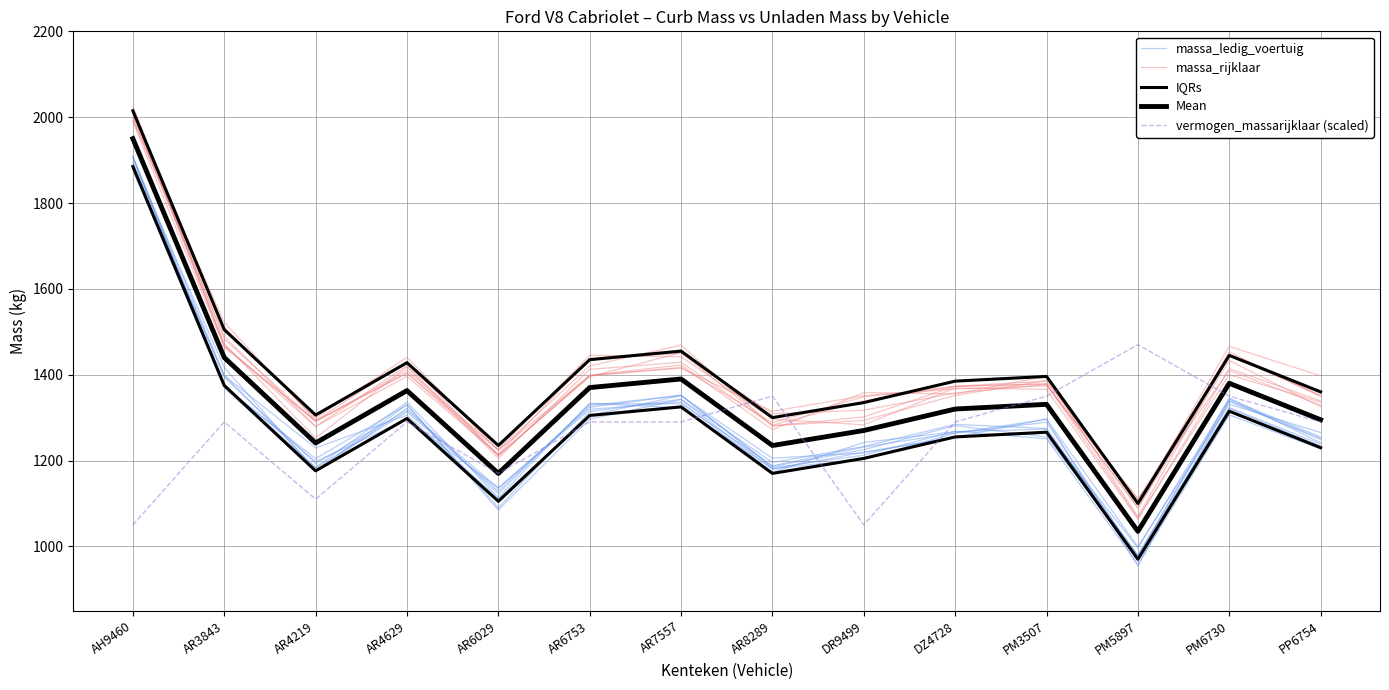

What position from the left is PM3507?

11